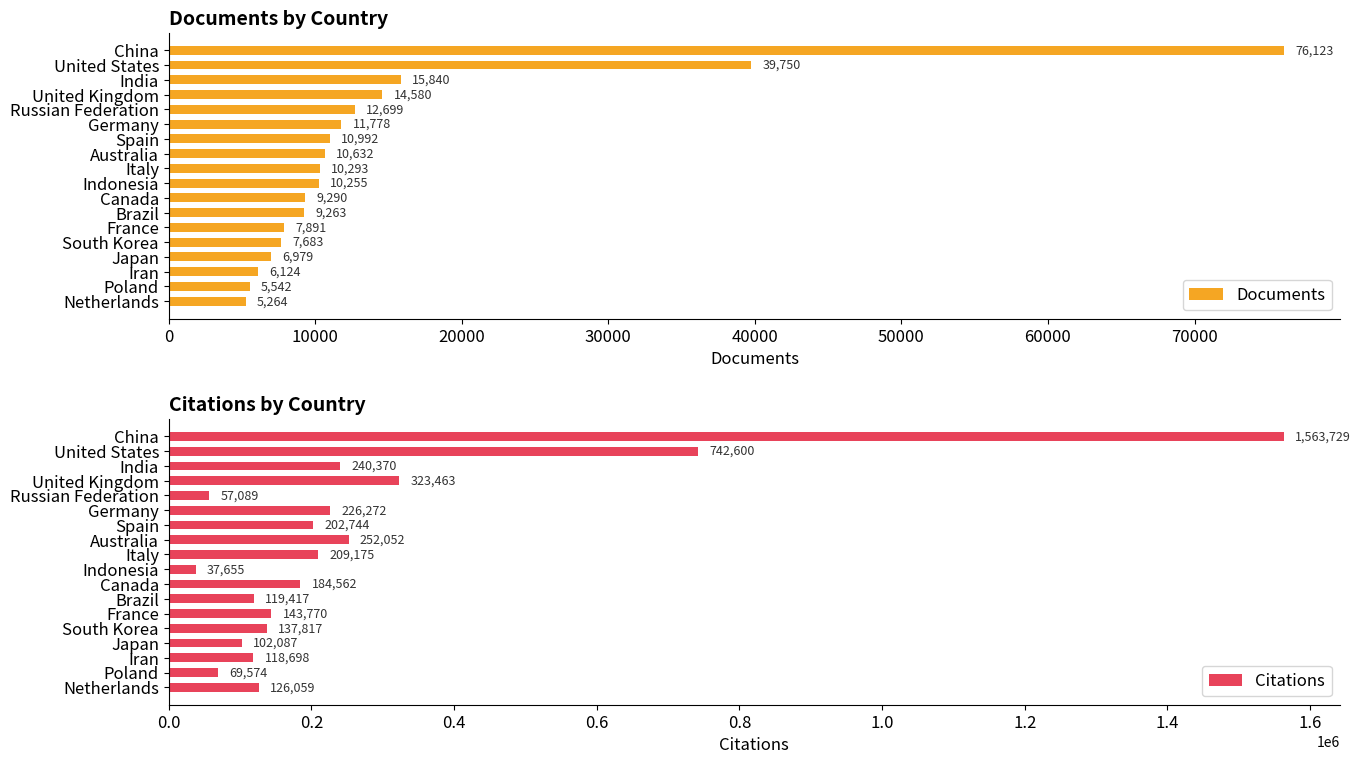

Where is Documents nearest to the value 40693?

United States